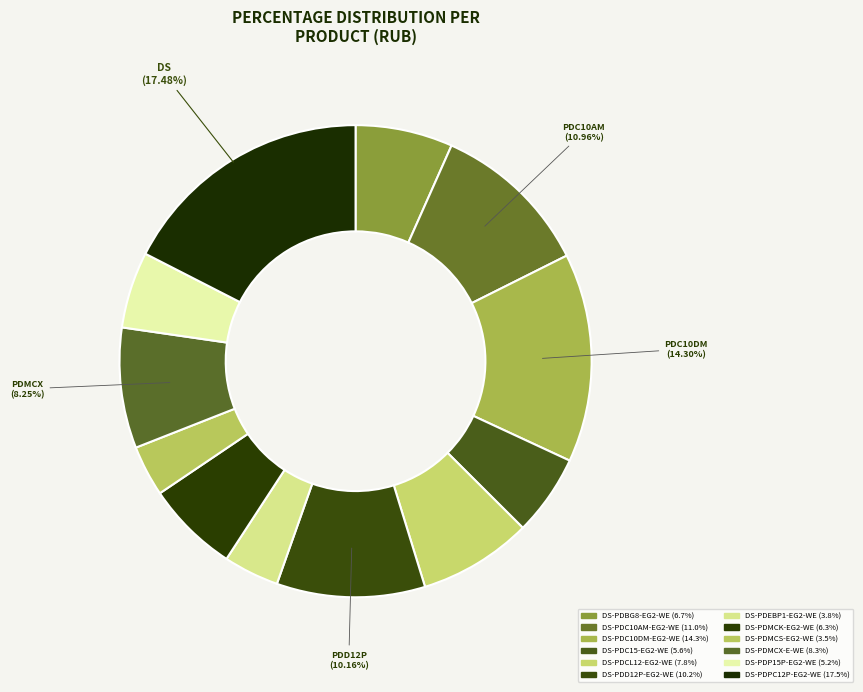

To the nearest percent, what is the difference between the largest and smallest slice percentages?

14%